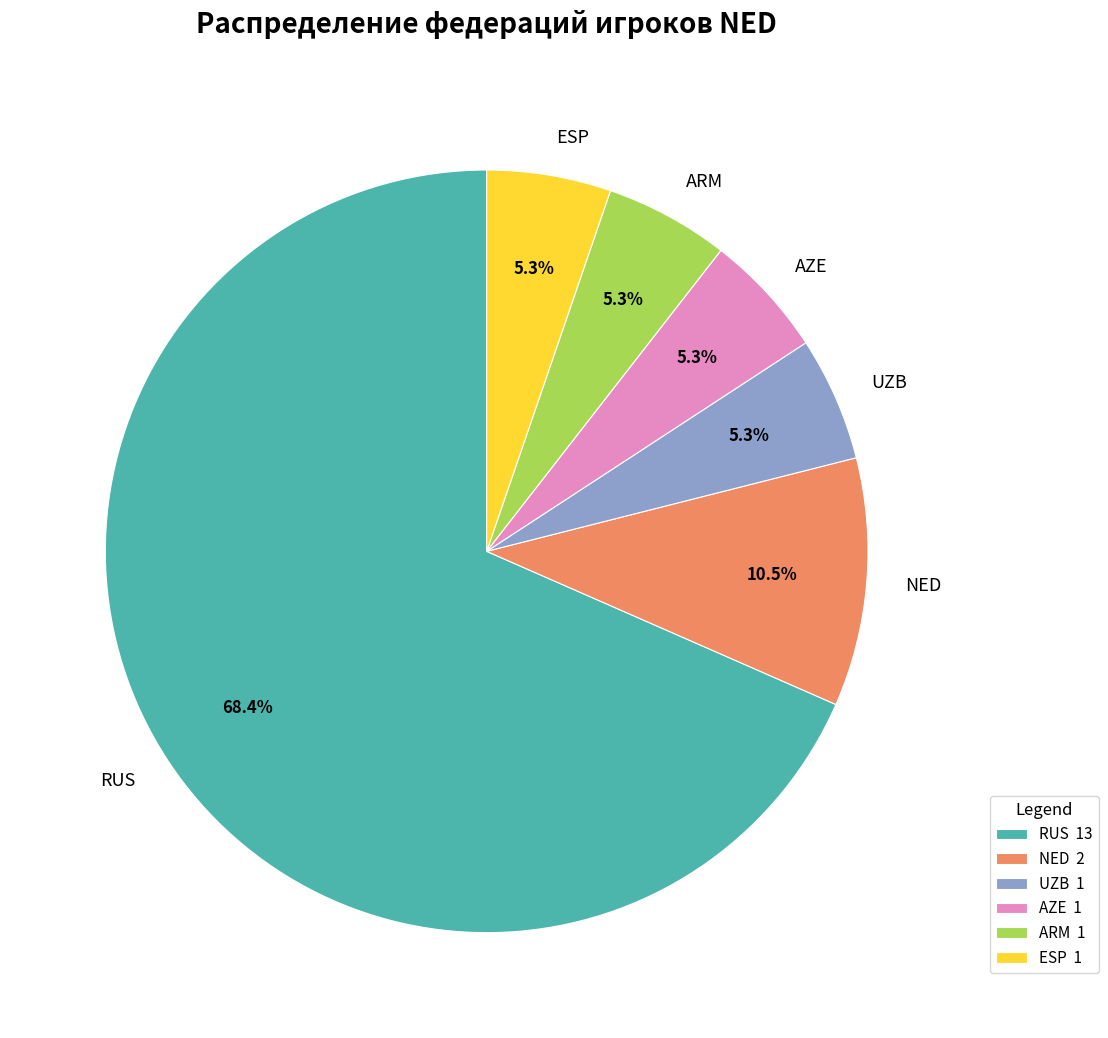

To the nearest percent, what is the average slice percentage?

17%